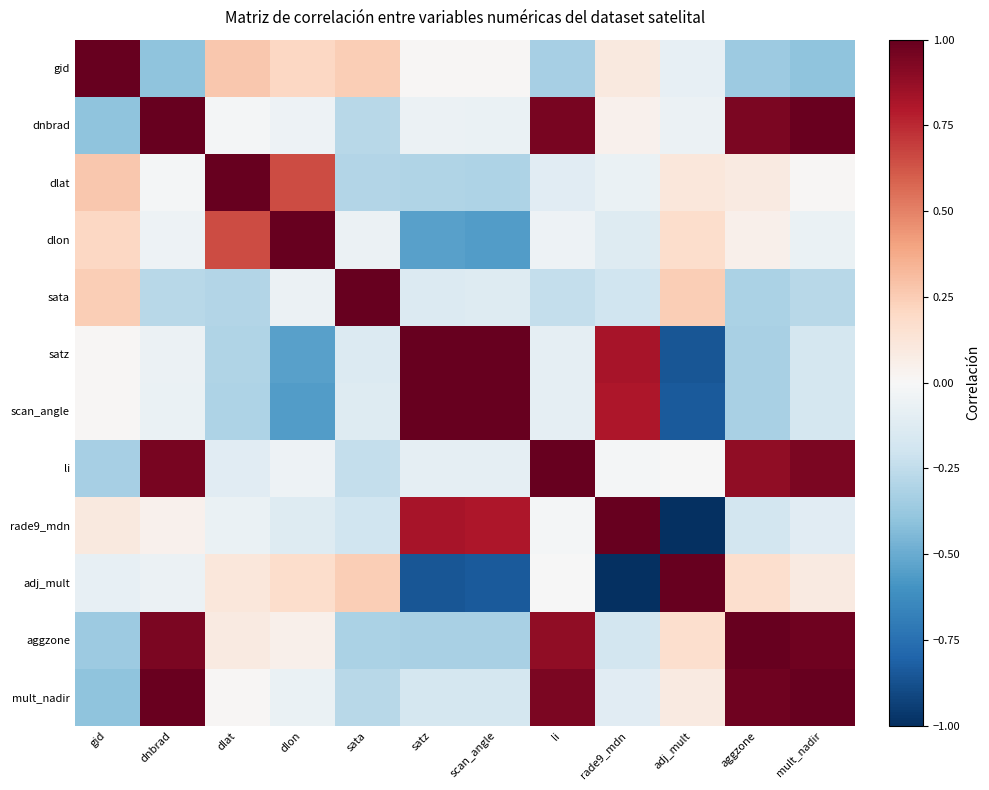

What is the difference between the highest and lowest values at gid?

1.4